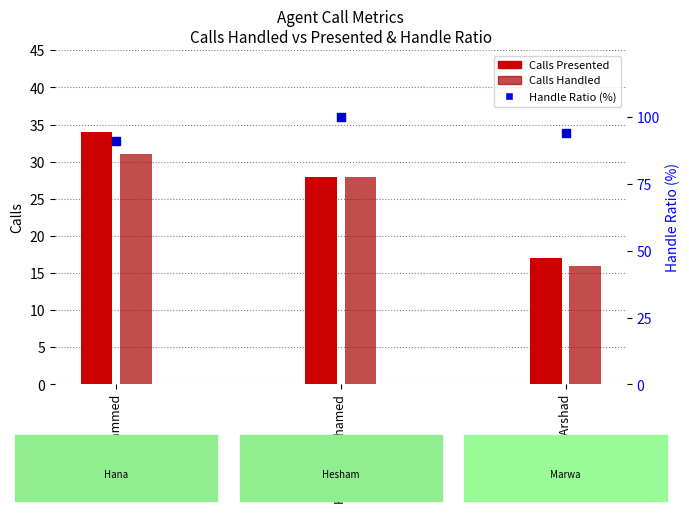

What are all the series names shown in the legend?

Calls Presented, Calls Handled, Handle Ratio (%)